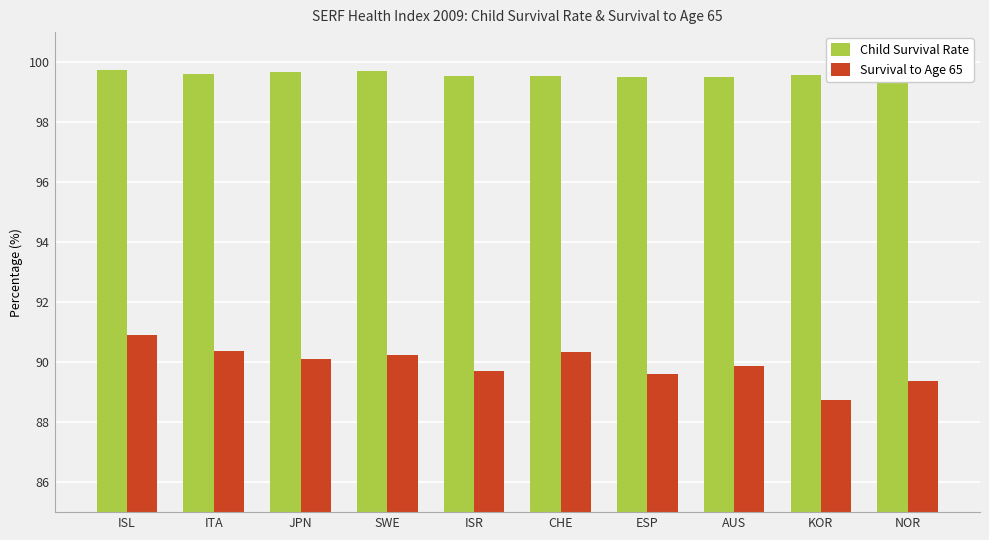

What is the highest value of the Survival to Age 65 series?

90.9